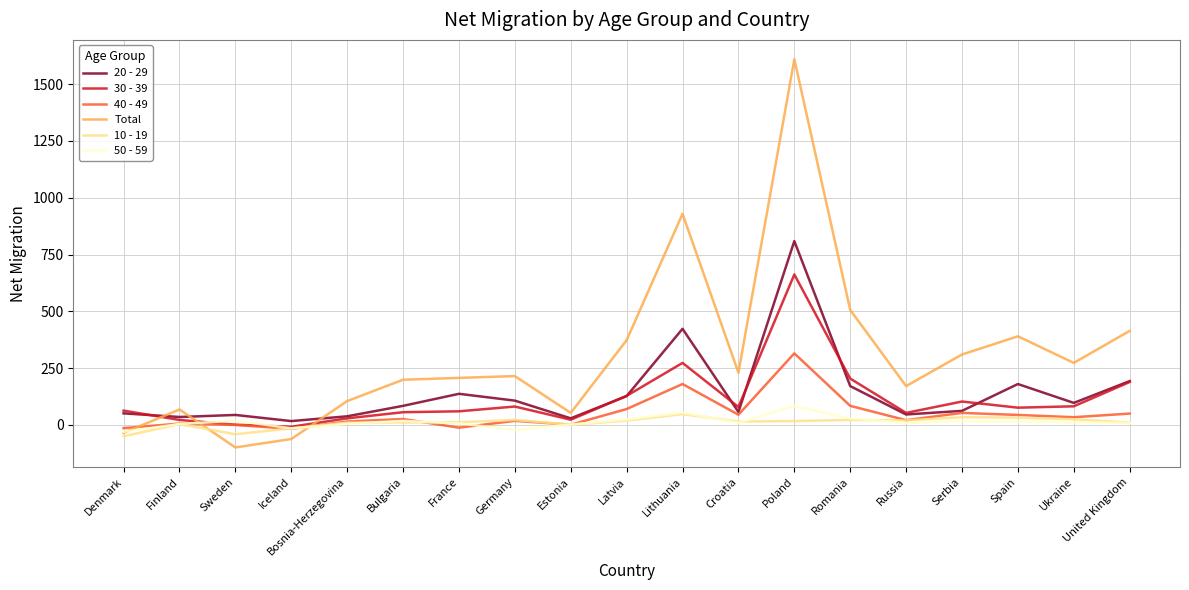

Which series has the largest total across all categories?

Total